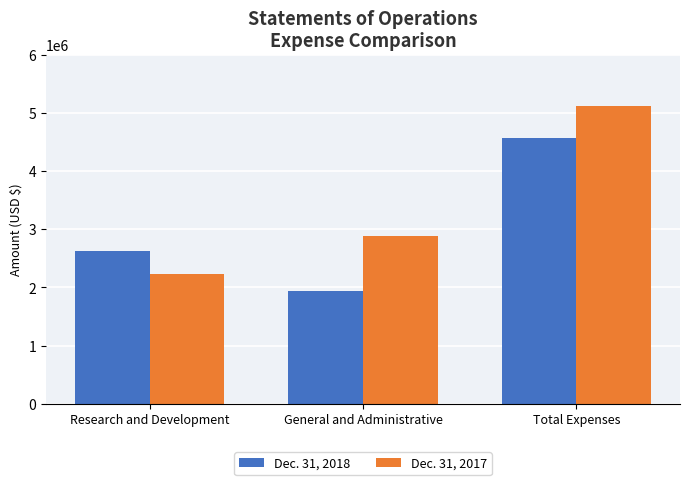

At which category does the chart reach its minimum across all series?

General and Administrative